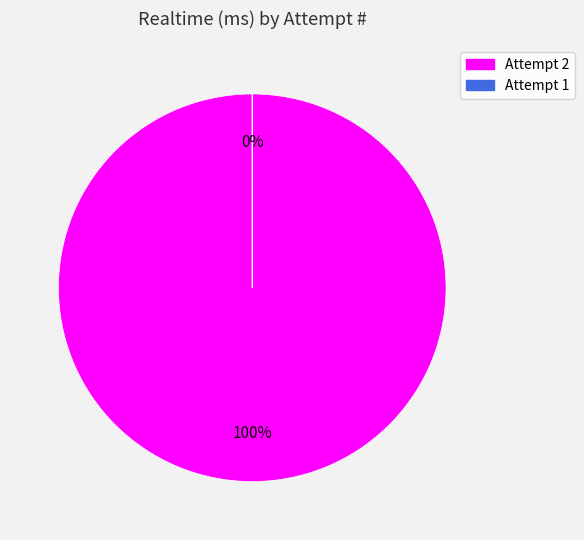

To the nearest percent, what is the combined percentage of Attempt 1 and Attempt 2?

100%